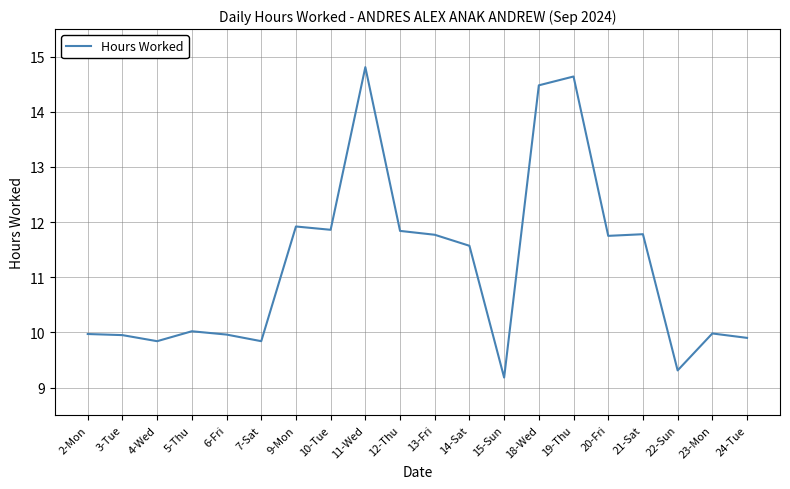

What is the difference between the values at 7-Sat and 21-Sat?

1.9